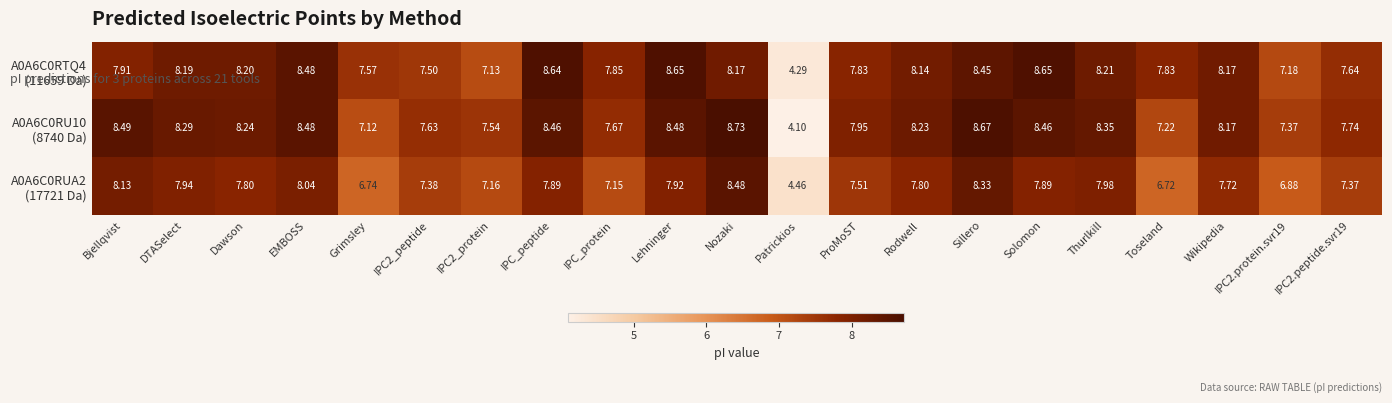

At how many categories does at least one series exceed 8?

12